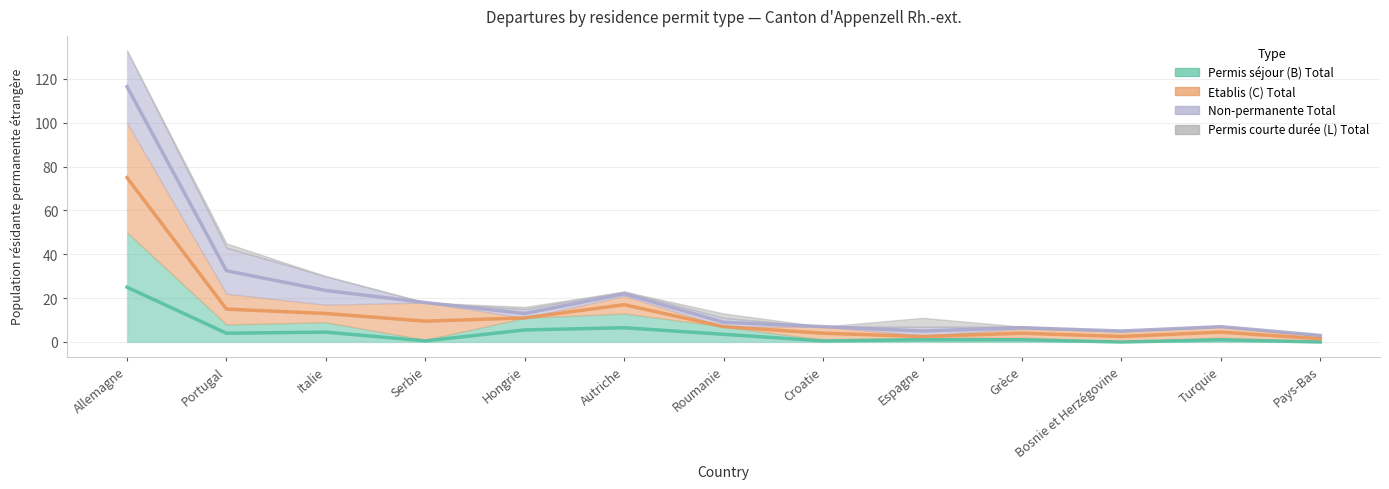

At which label is Permis séjour (B) Total closest to 12?

Autriche